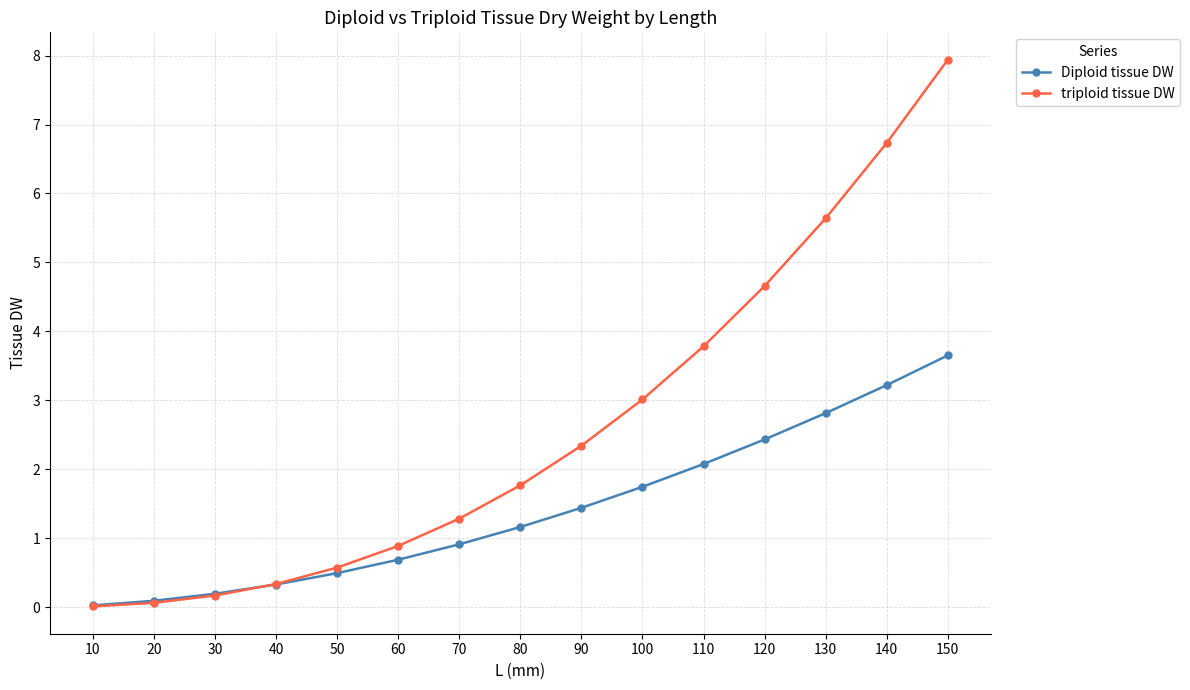

True or false: triploid tissue DW has a value of 6.1 at 110.

False